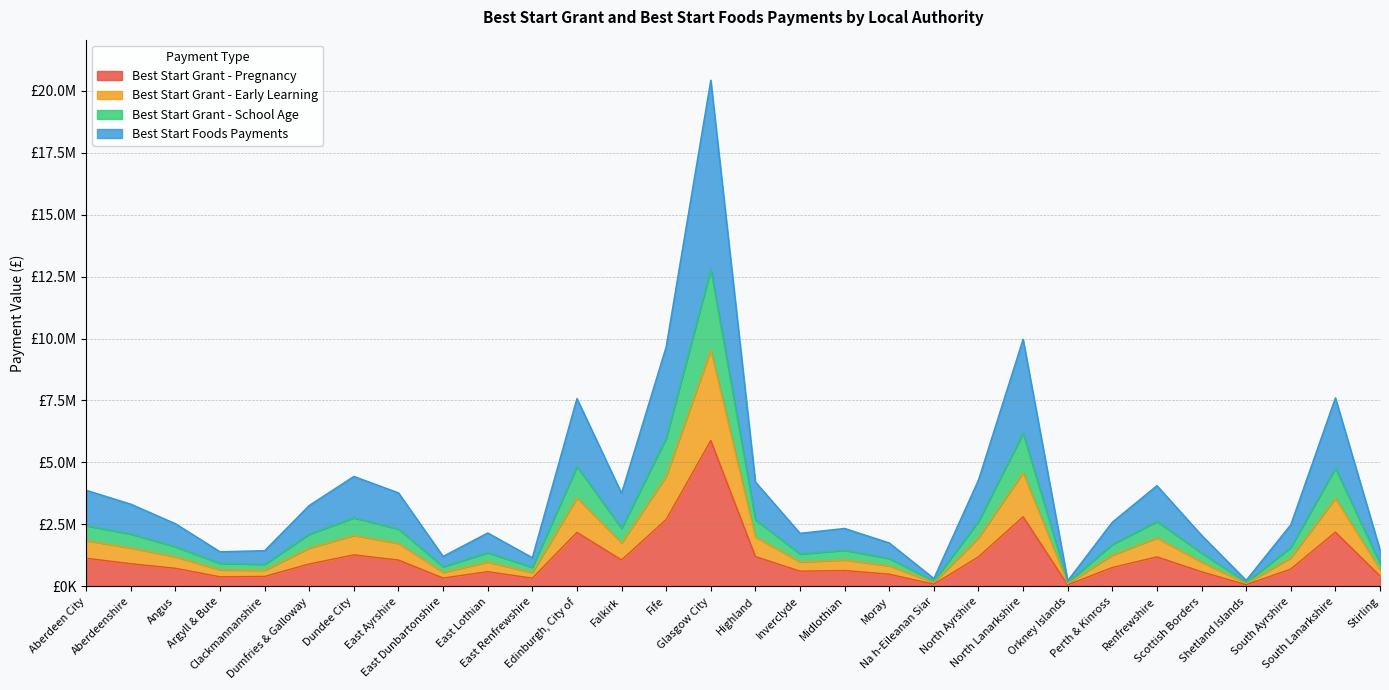

What is the greatest value displayed?

20419027